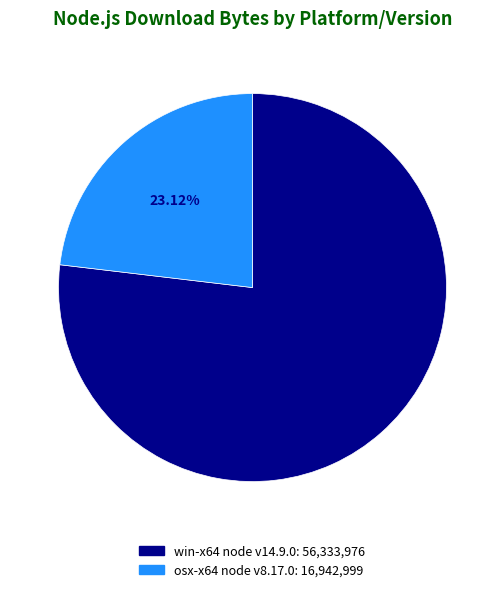

Approximately how many times larger is the value at win-x64 node v14.9.0: 56,333,976 compared to osx-x64 node v8.17.0: 16,942,999?

3.3